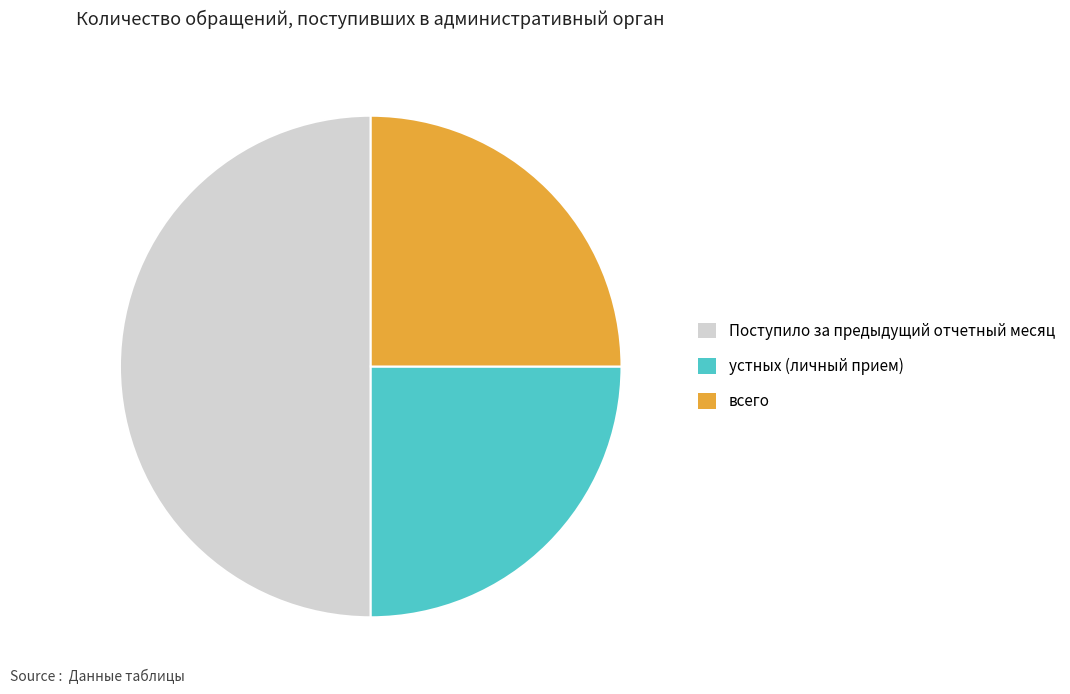

How many segments does this pie chart have?

3